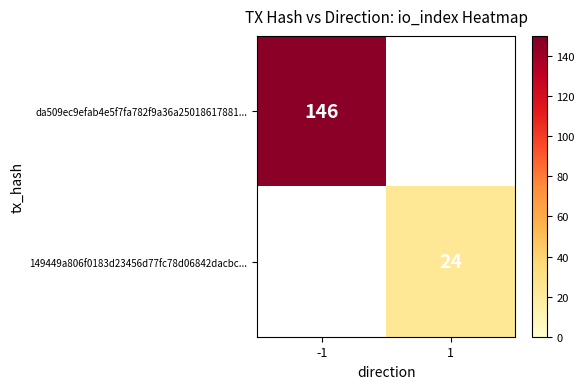

Is the value of da509ec9efab4e5f7fa782f9a36a25018617881... at -1 greater than the value of 149449a806f0183d23456d77fc78d06842dacbc... at 1?

Yes